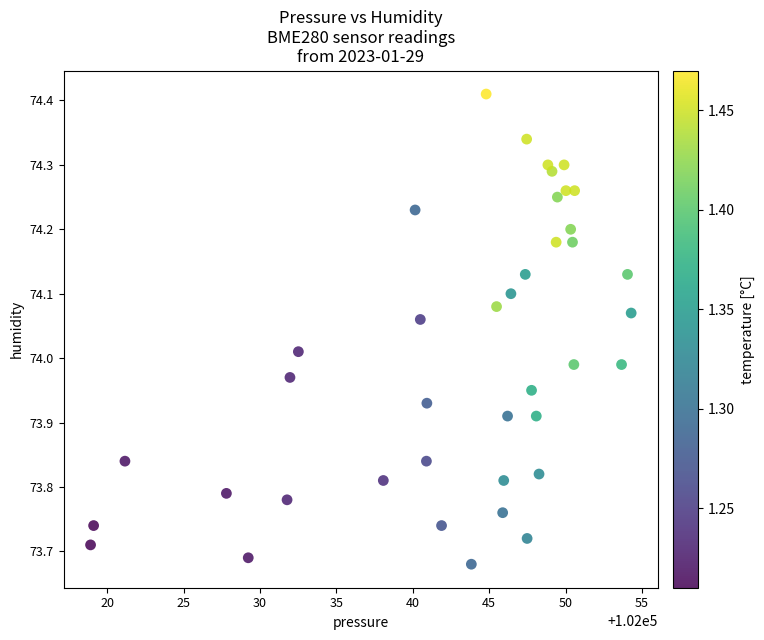

What is the range of X values (max minus min)?

35.4